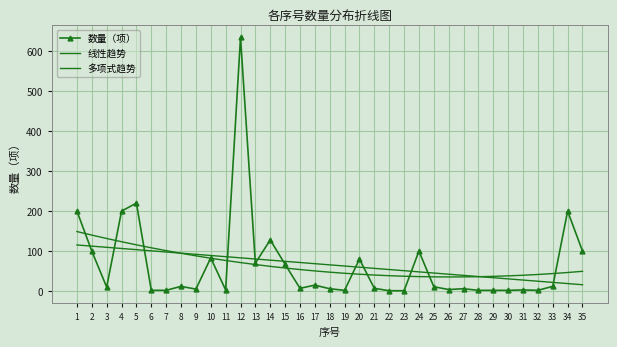

What are all the series names shown in the legend?

数量（项）, 线性趋势, 多项式趋势